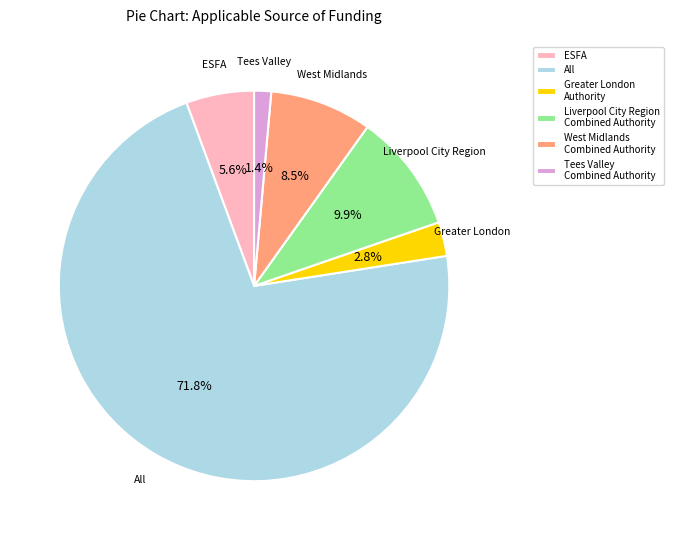

Approximately how many times larger is the value at West Midlands Combined Authority compared to ESFA?

1.5